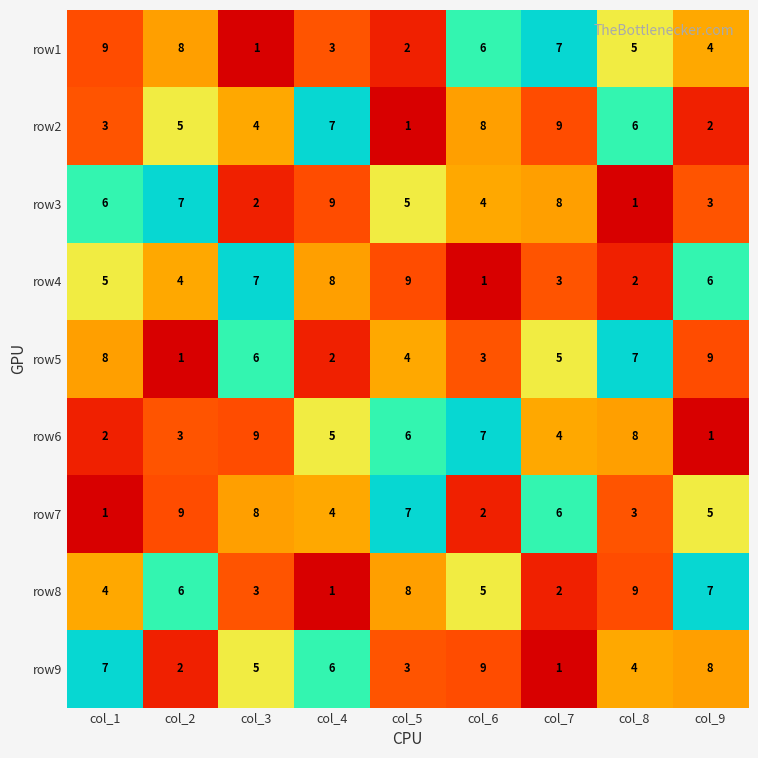

Where is row3 nearest to the value 5?

col_5